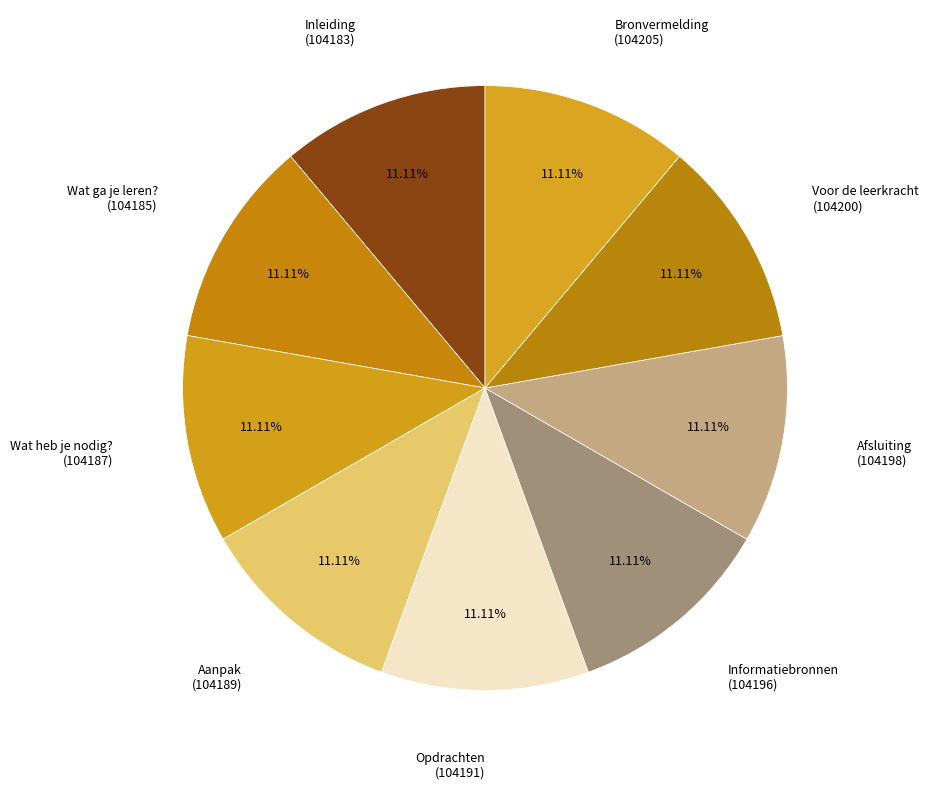

Approximately how many times larger is the value at Wat ga je leren? compared to Voor de leerkracht?

1.0